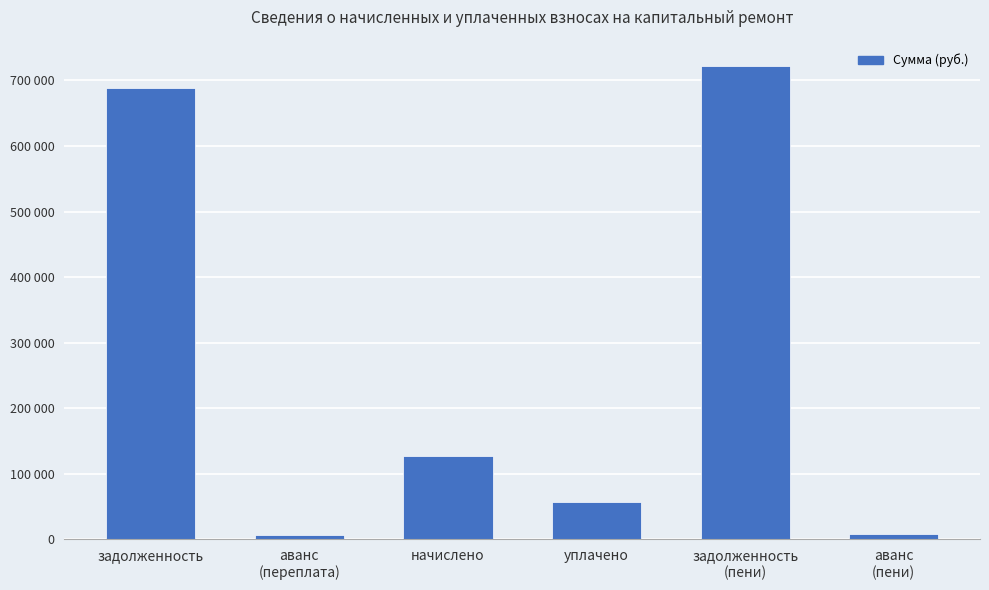

At which label does the data first exceed 126285?

задолженность